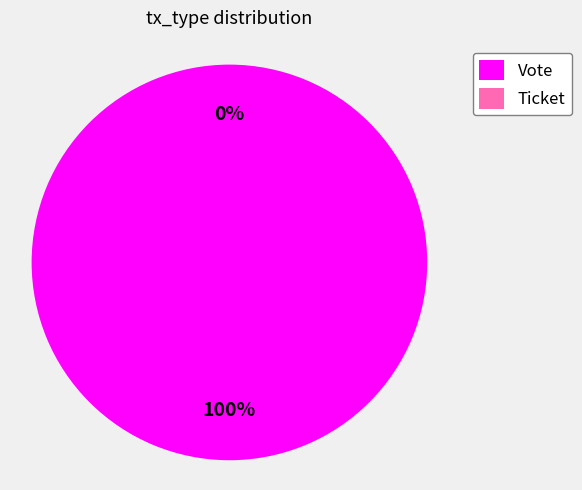

What is the largest slice in the pie chart?

Vote